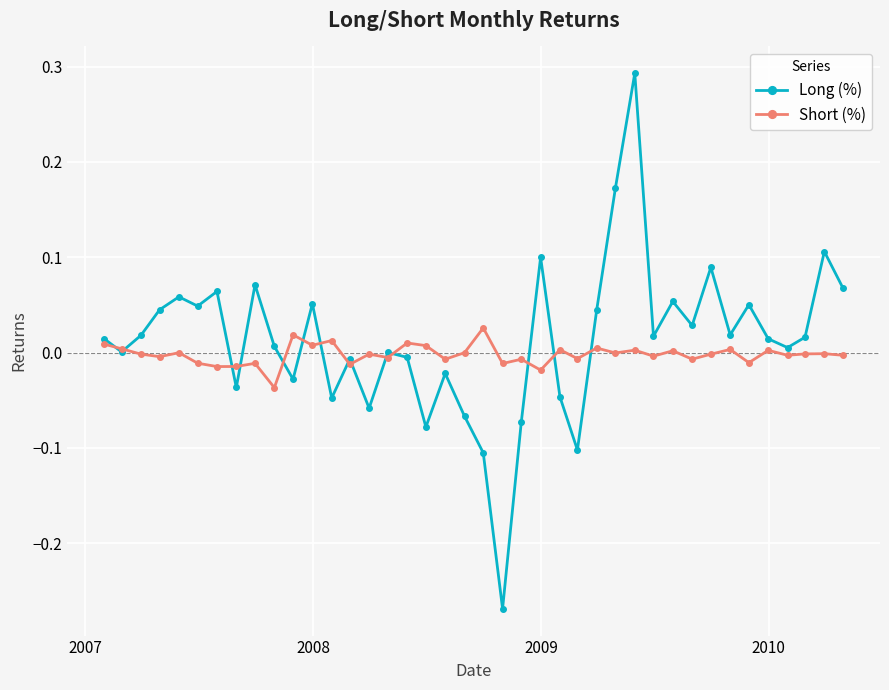

Does the chart display data point markers on the line(s)?

Yes